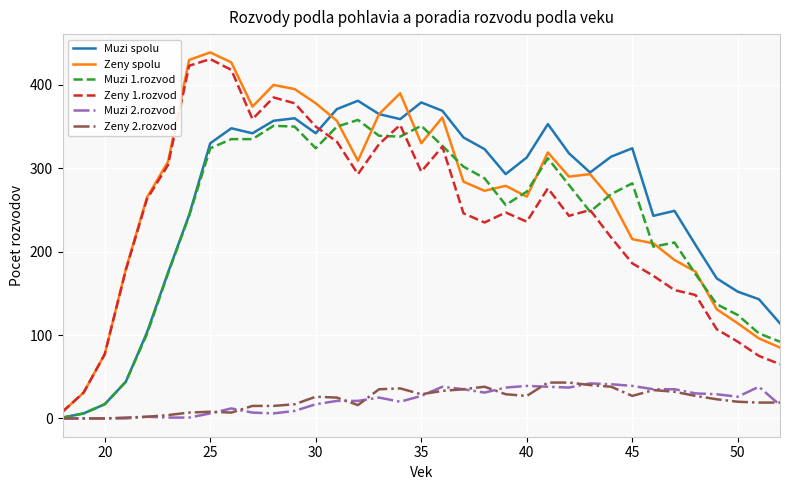

Which series has the largest range (max minus min)?

Zeny spolu